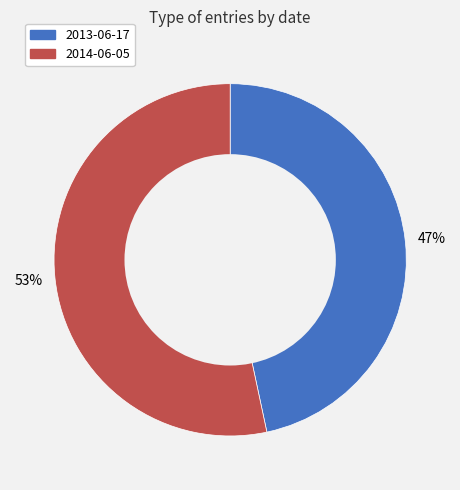

Do 2013-06-17 and 2014-06-05 together represent more than half of the pie?

Yes